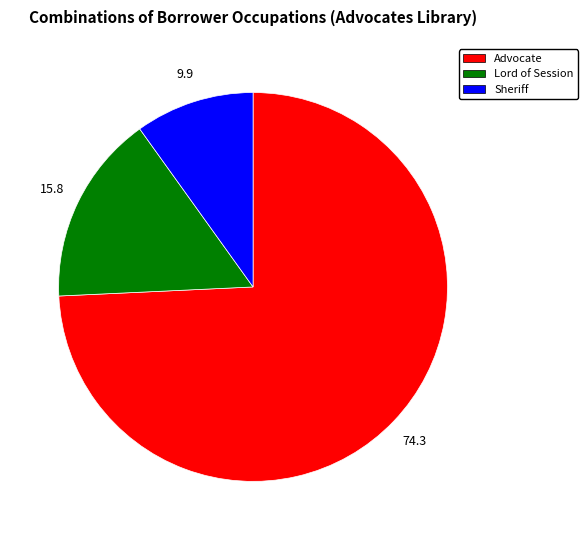

Rank the categories by value from highest to lowest.

Advocate, Lord of Session, Sheriff